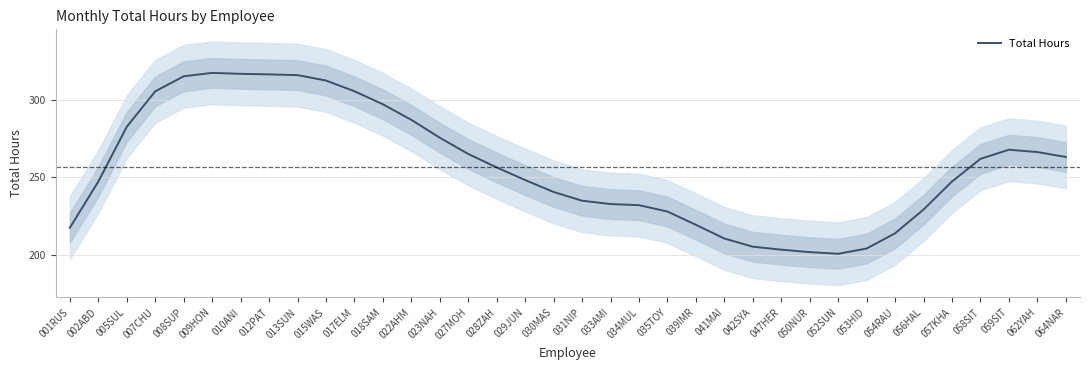

List the labels in order of value, largest first.

009HON, 010ANI, 012PAT, 013SUN, 008SUP, 015WAS, 017ELM, 007CHU, 018SAM, 022AHM, 005SUL, 023NAH, 059SIT, 062YAH, 027MOH, 064NAR, 058SIT, 028ZAH, 029JUN, 002ABD, 057KHA, 030MAS, 031NIP, 033AMI, 034MUL, 056HAL, 035TOY, 039IMR, 001RUS, 054RAU, 041MAI, 042SYA, 053HID, 047HER, 050NUR, 052SUN